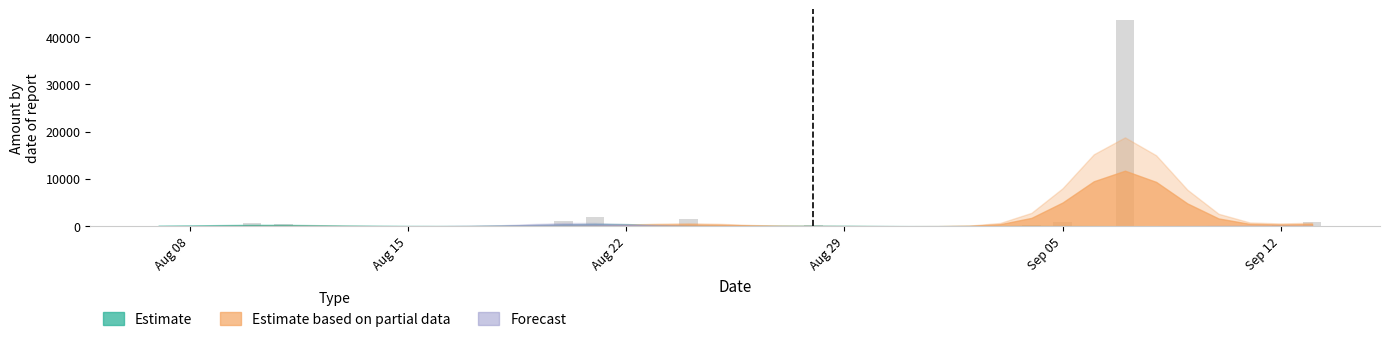

What is the greatest value displayed?

43642.1